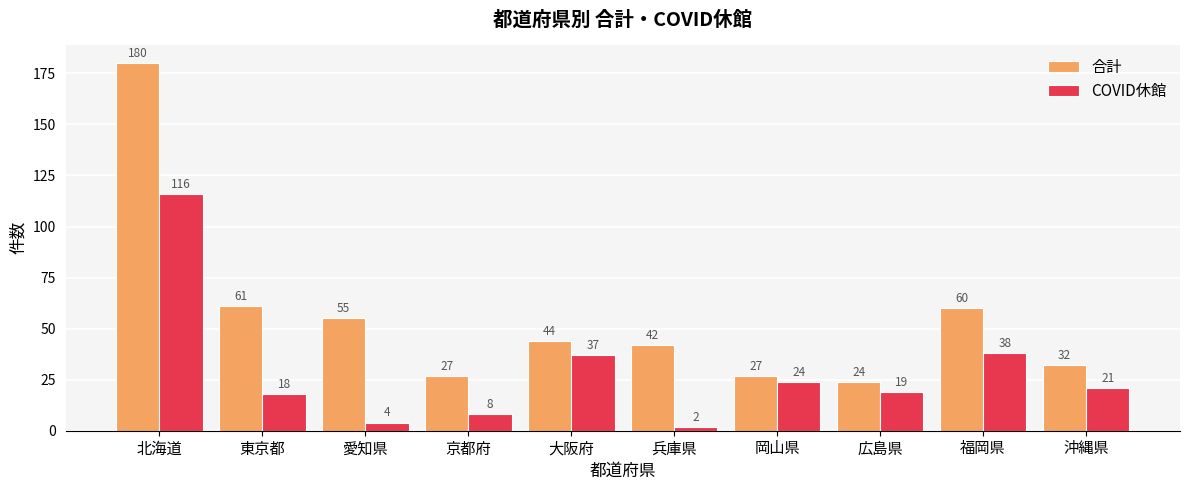

What is the greatest value displayed?

180